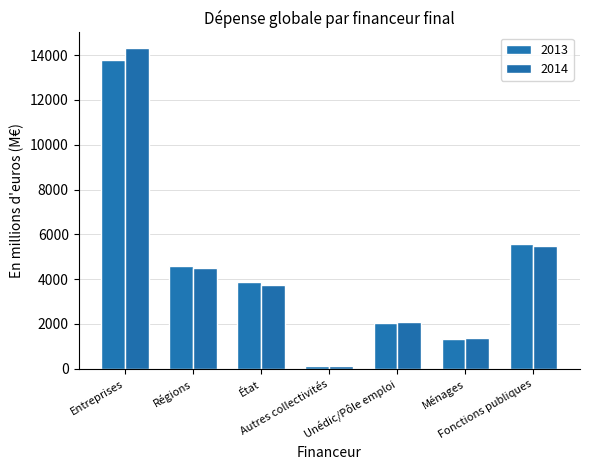

What is the difference between the maximum and minimum values in the 2013 series?

13693.9